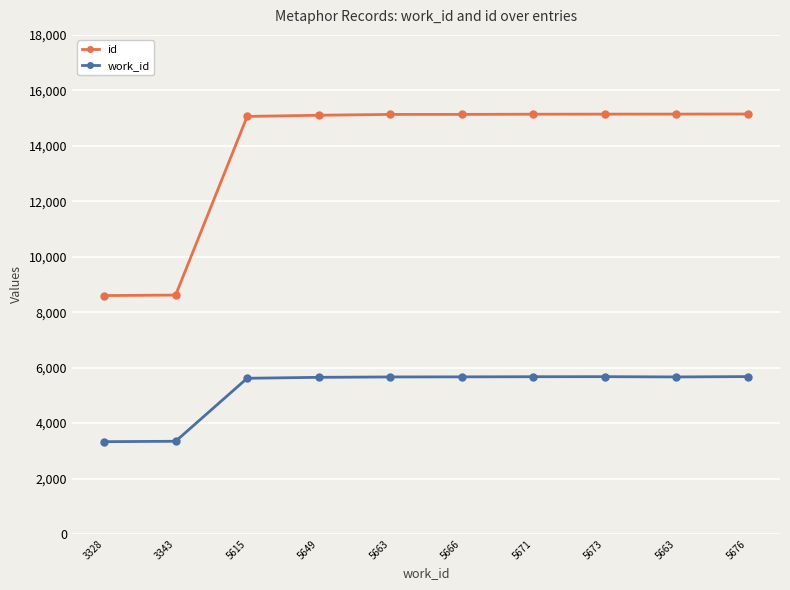

What are all the series names shown in the legend?

id, work_id